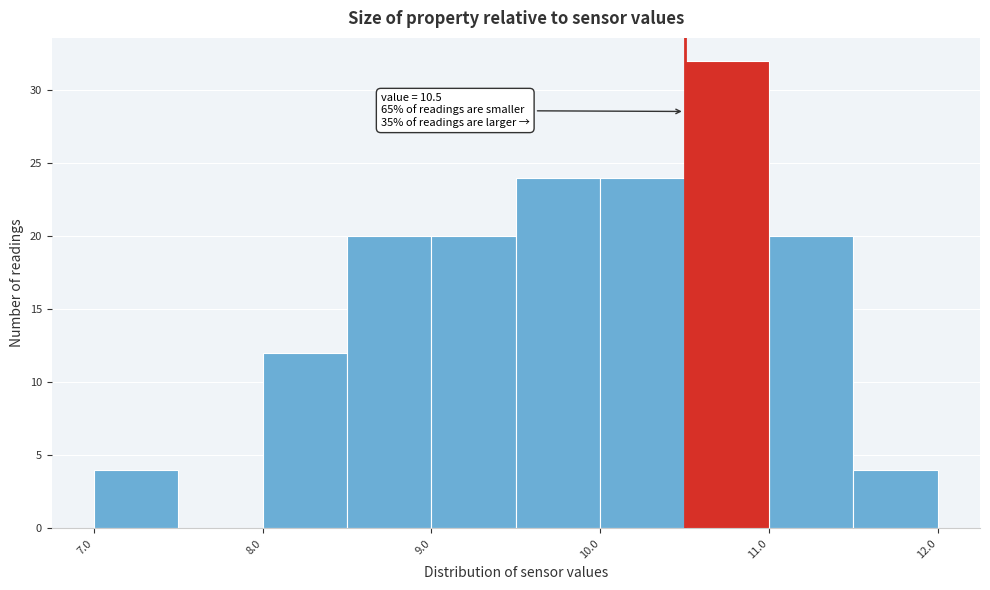

Which range on the x-axis has the tallest bar?

10.5 to 11.0